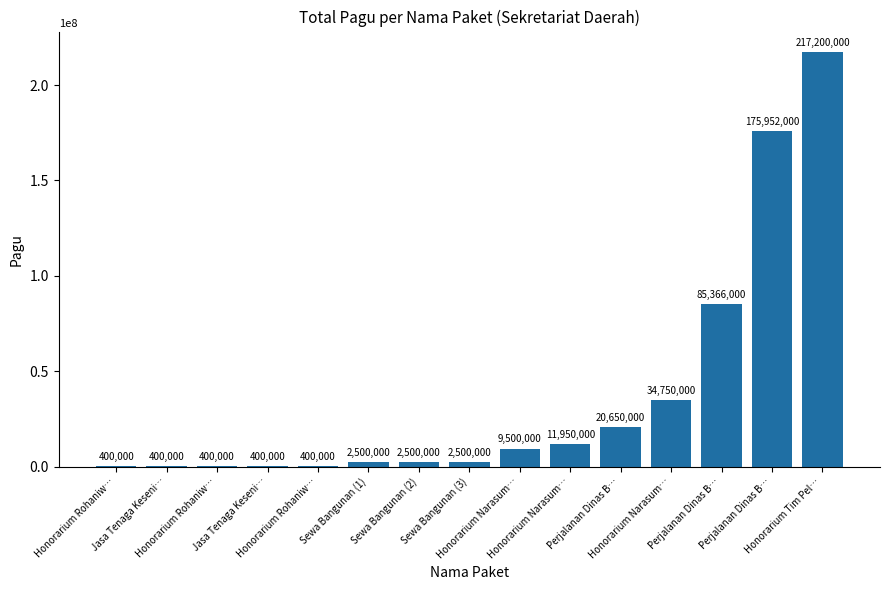

What is the label of the 8th bar from the right?

Sewa Bangunan (3)